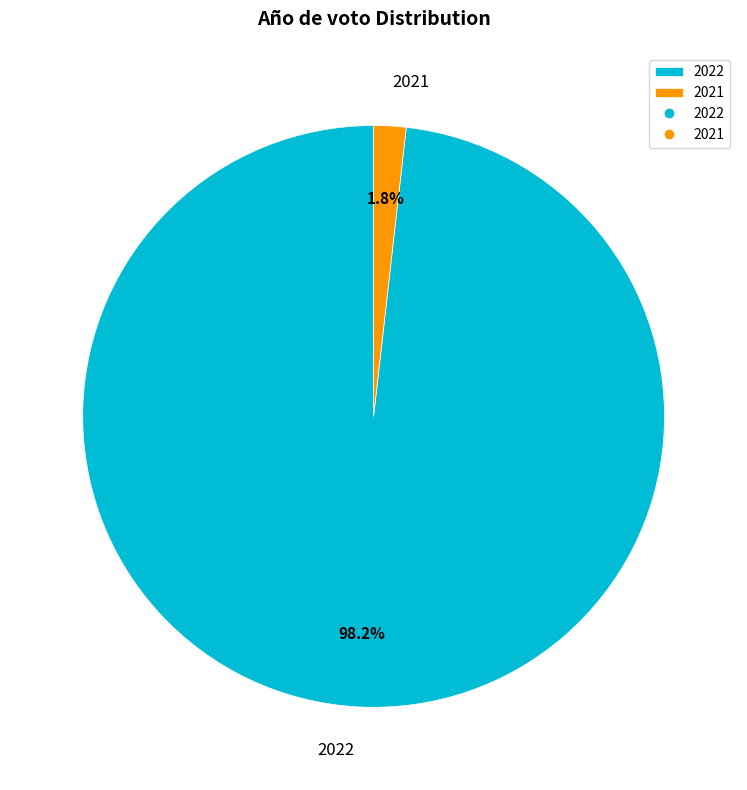

What is the smallest slice in the pie chart?

2021